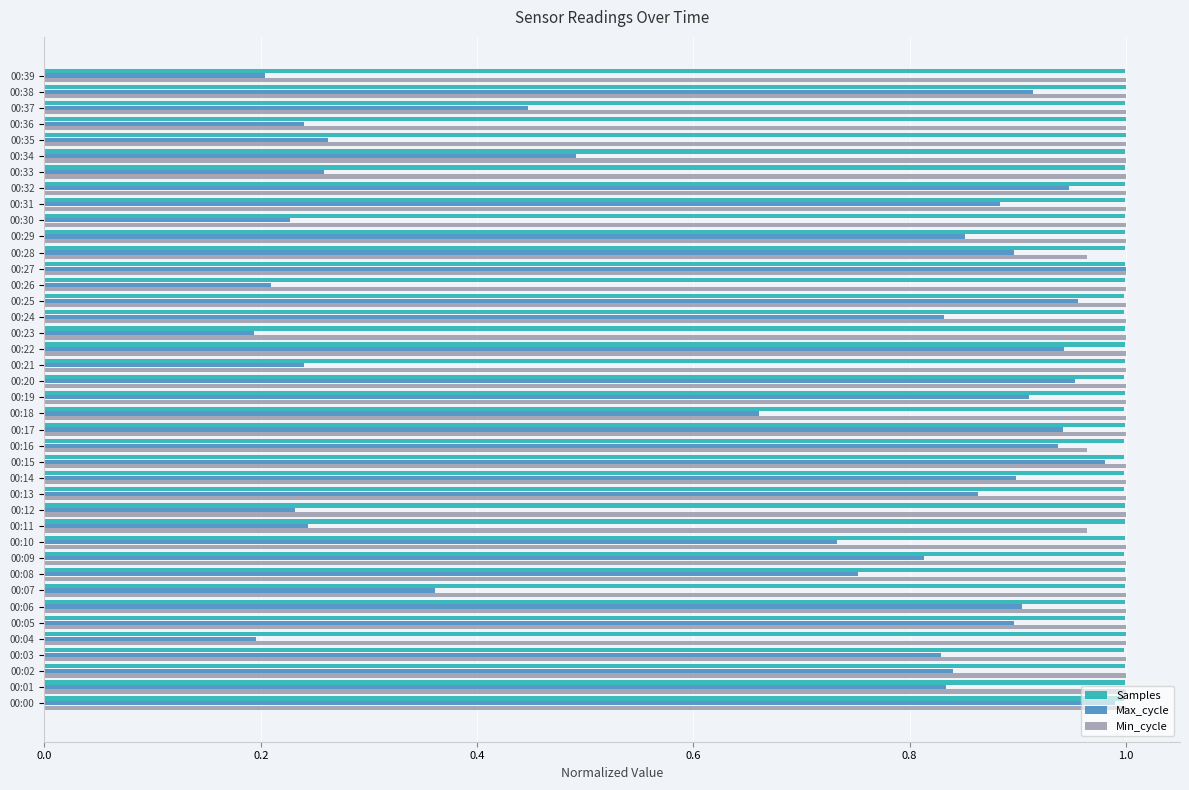

The value of Max_cycle at 00:14 is 1.4. True or false?

False